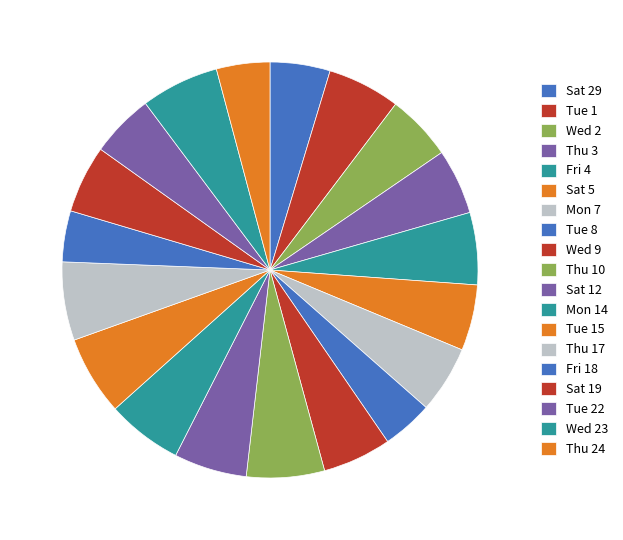

Count the number of slices in the pie.

19